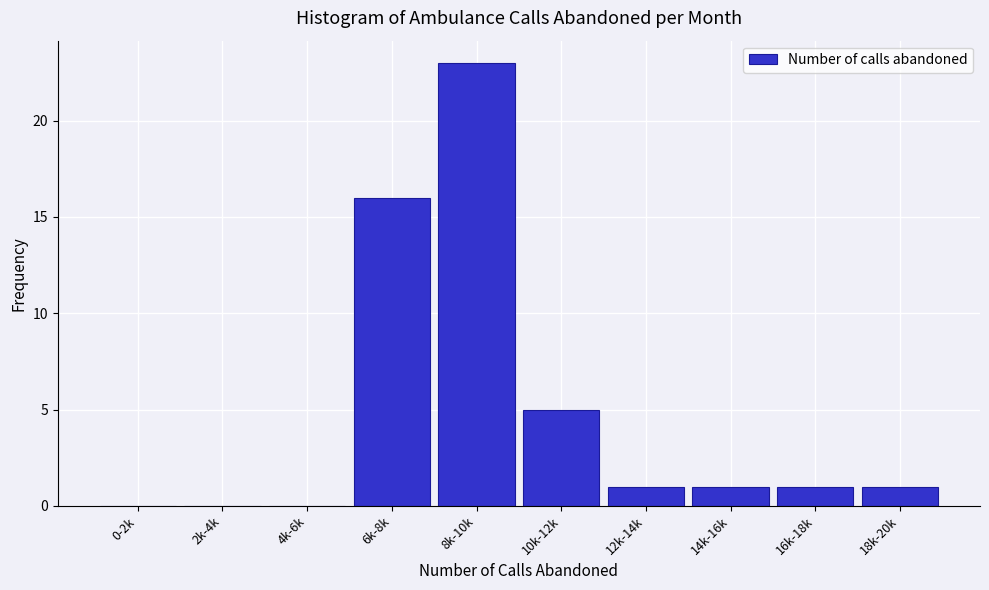

Reading right to left, transcribe all the data shown in this chart.

18k-20k=1	16k-18k=1	14k-16k=1	12k-14k=1	10k-12k=5	8k-10k=23	6k-8k=16	4k-6k=0	2k-4k=0	0-2k=0